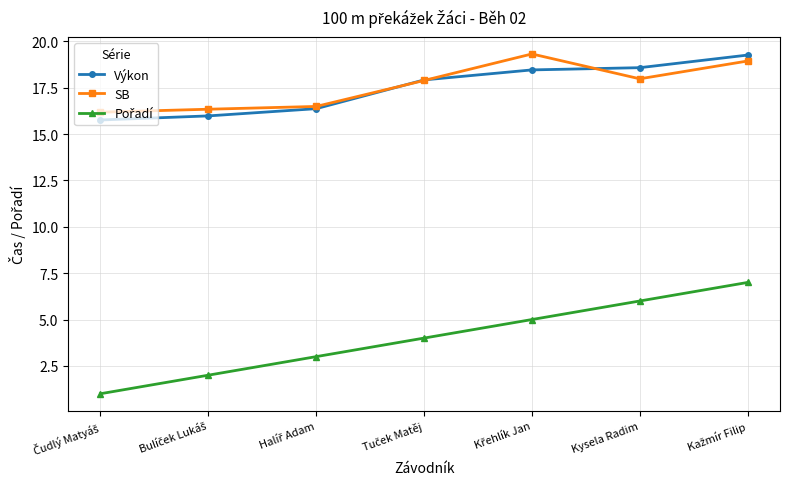

How many data points in Výkon are above 17?

4